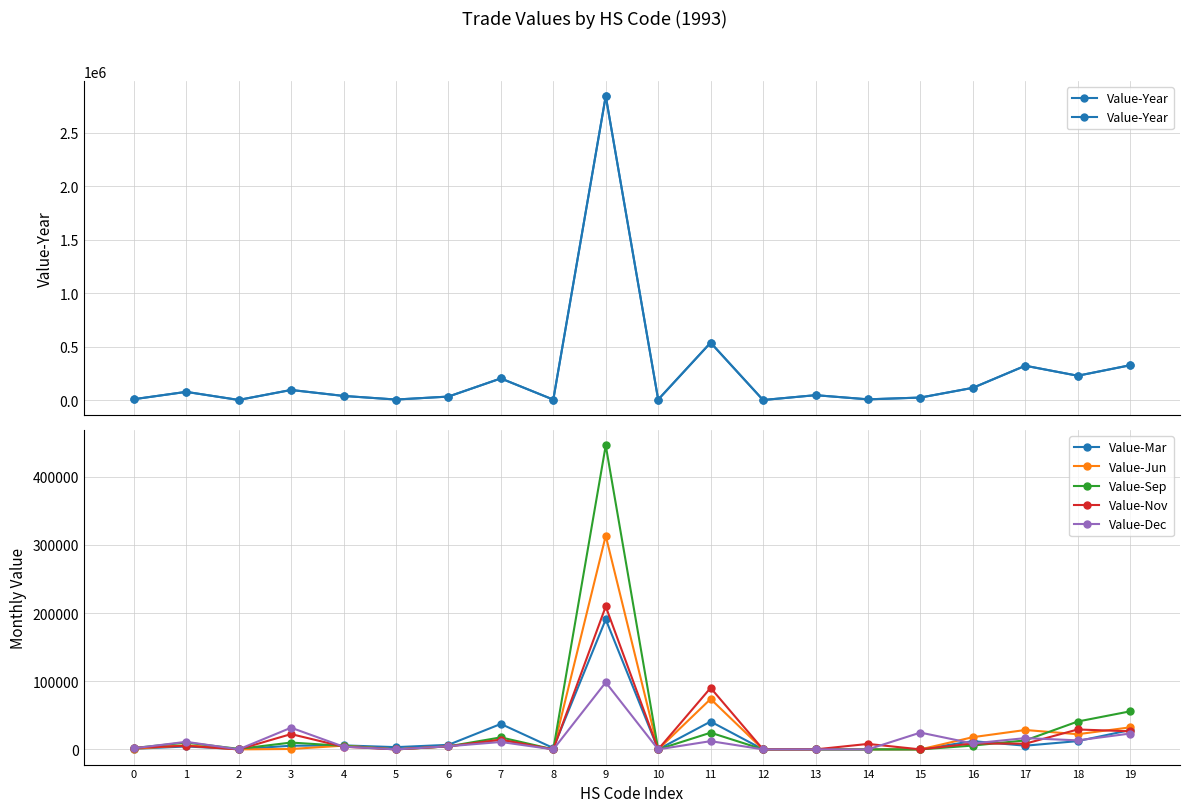

The Value-Year series shows 228682 at 18. True or false?

True